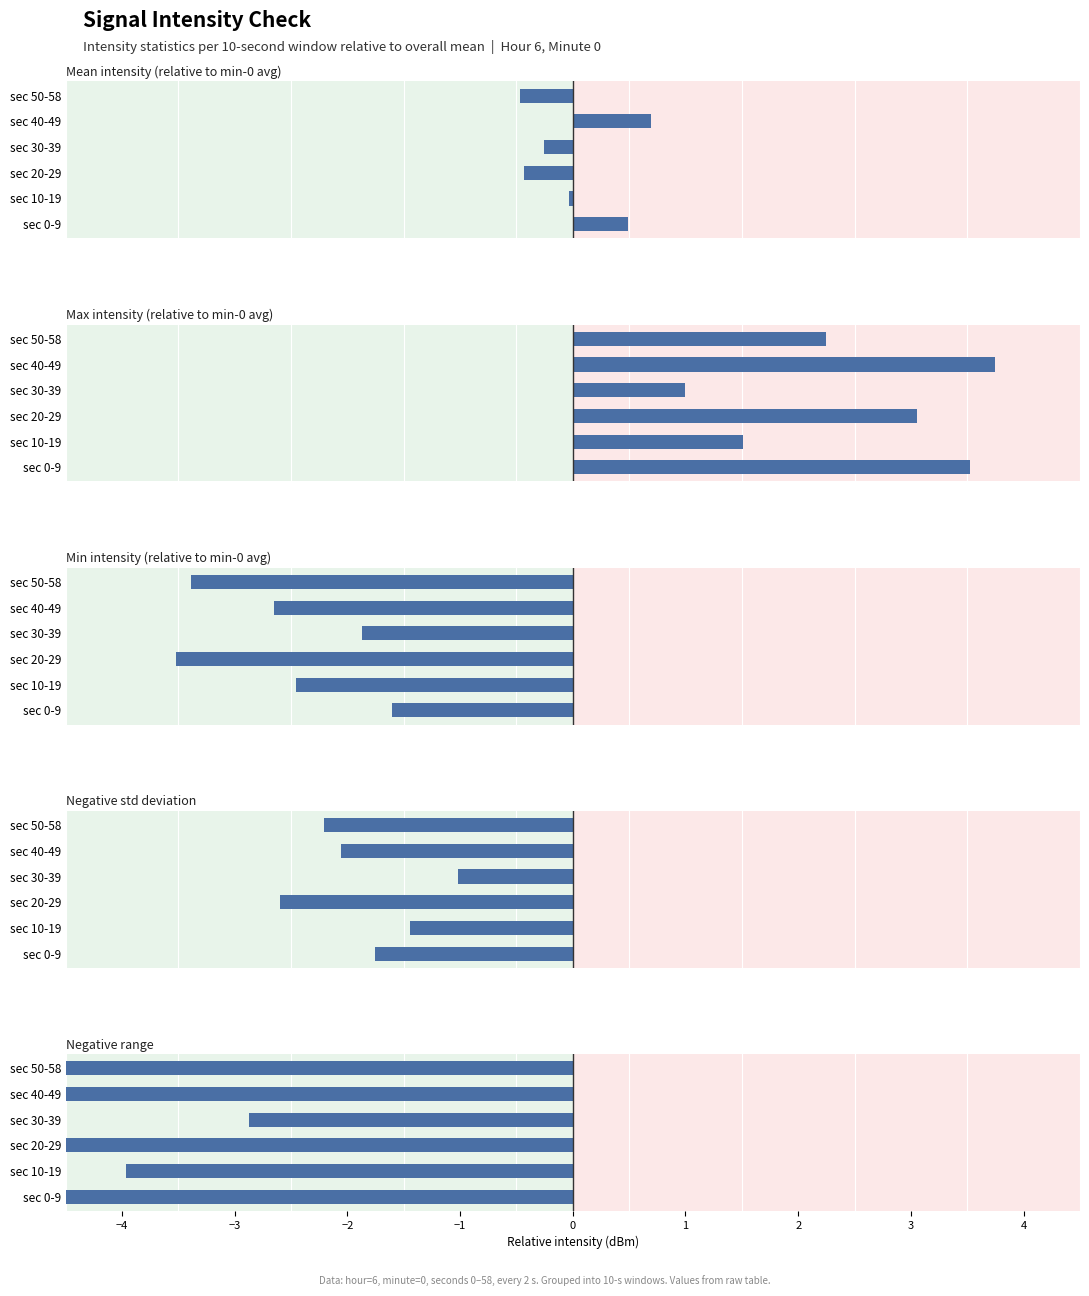

Count the number of data series in this chart.

5